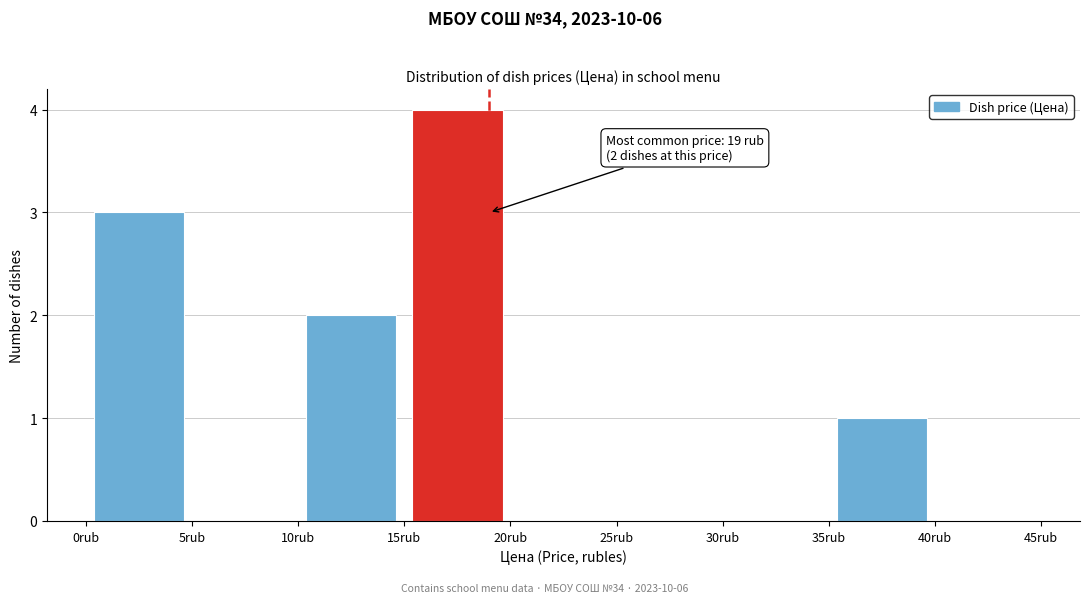

Which range on the x-axis has the tallest bar?

15 to 20